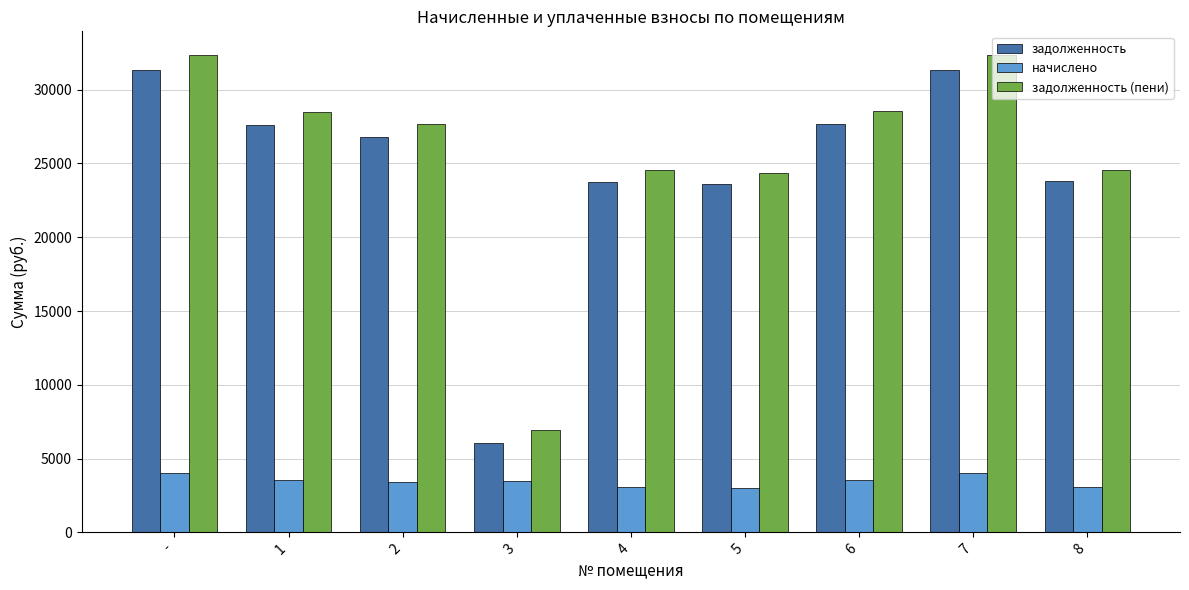

What is the sum of all задолженность values?

221950.6